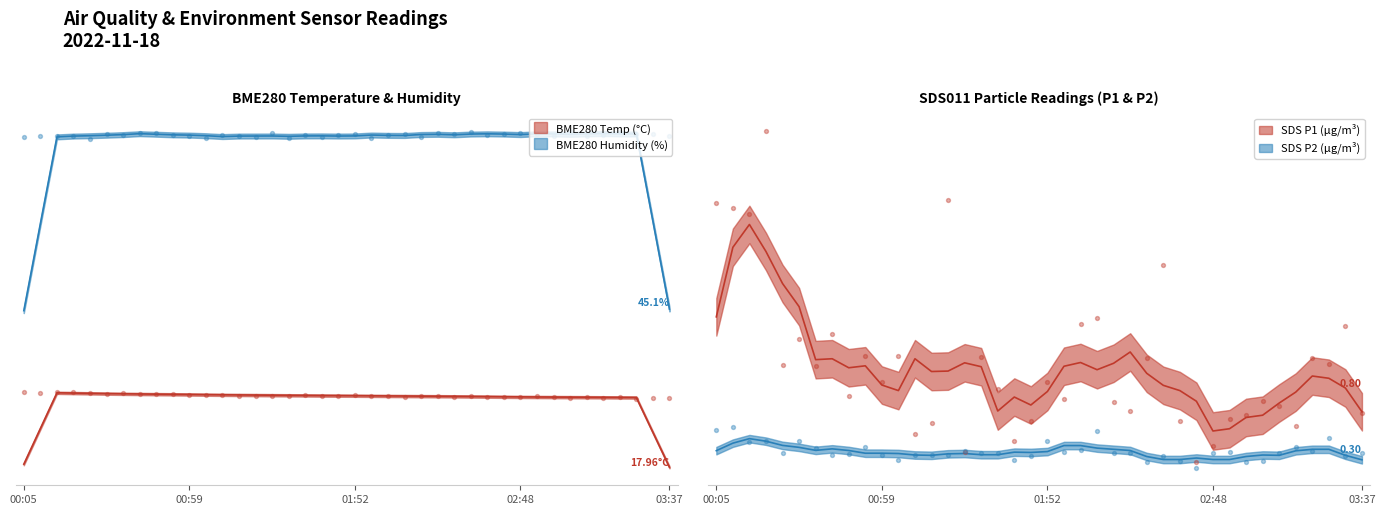

Which series reaches the maximum Y coordinate?

SDS_P1